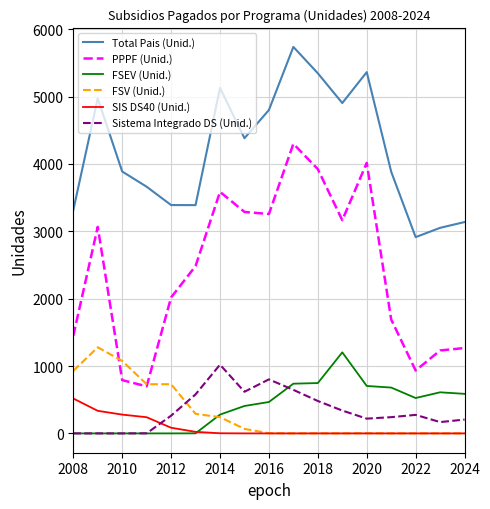

What is the maximum value shown in the chart?

5736.0